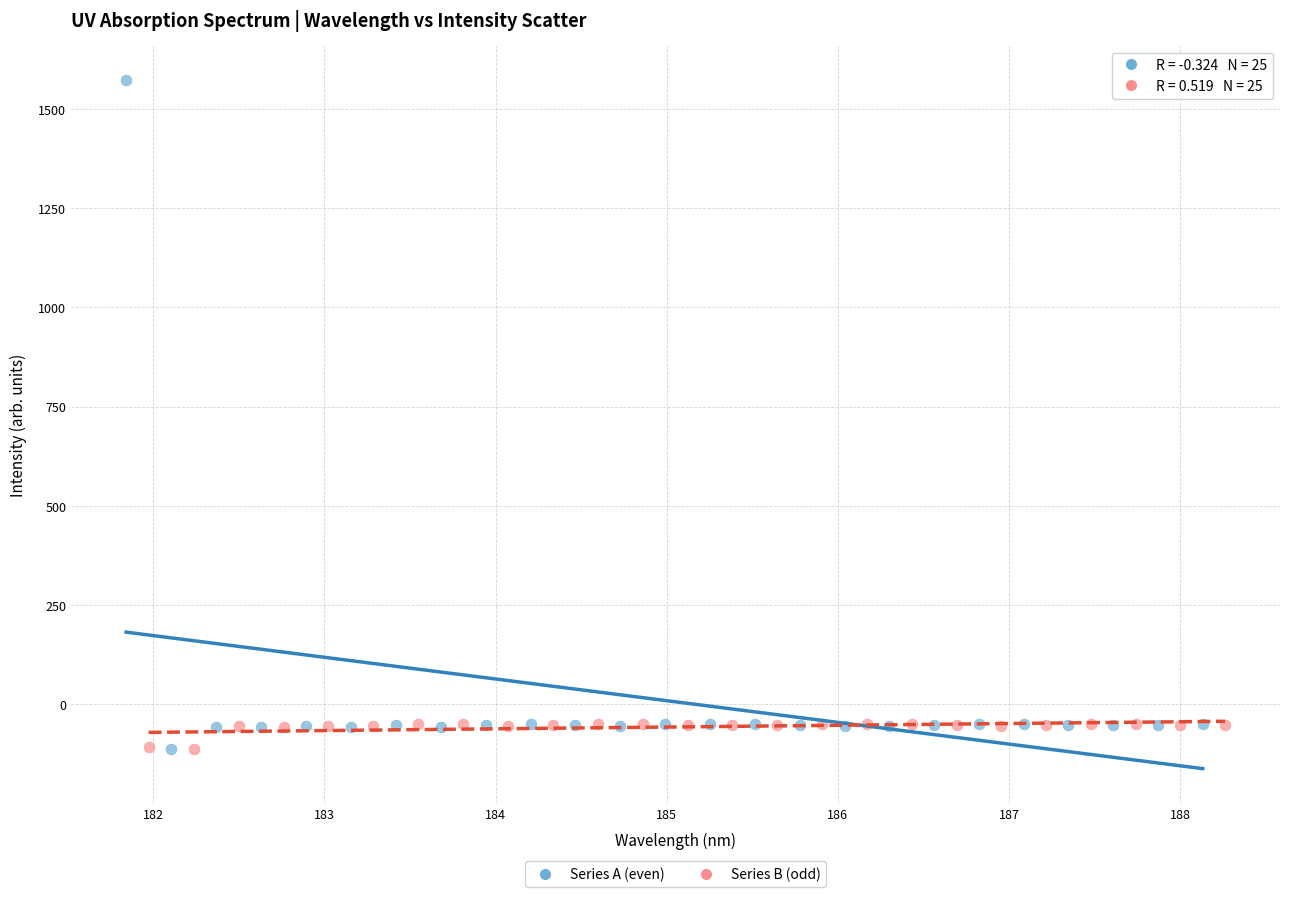

Which series contains the highest Y value?

Series A (even)